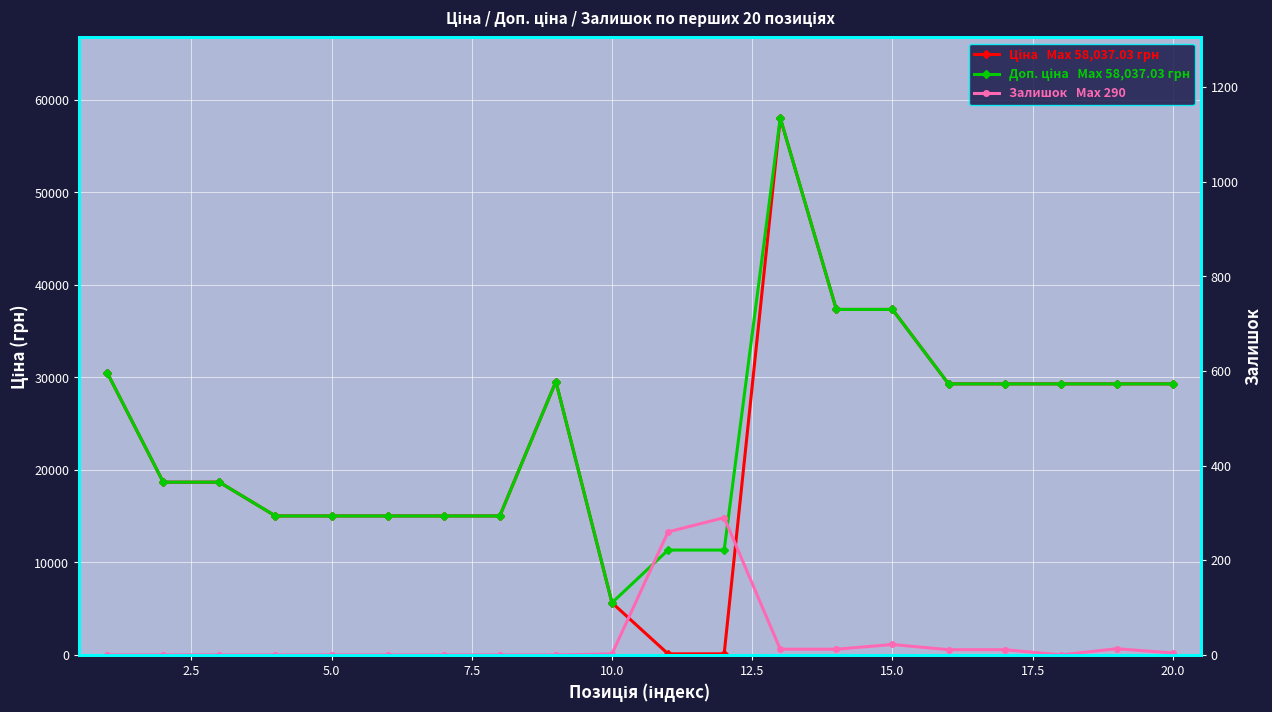

True or false: Ціна has more than 1 points higher than both neighbors.

True